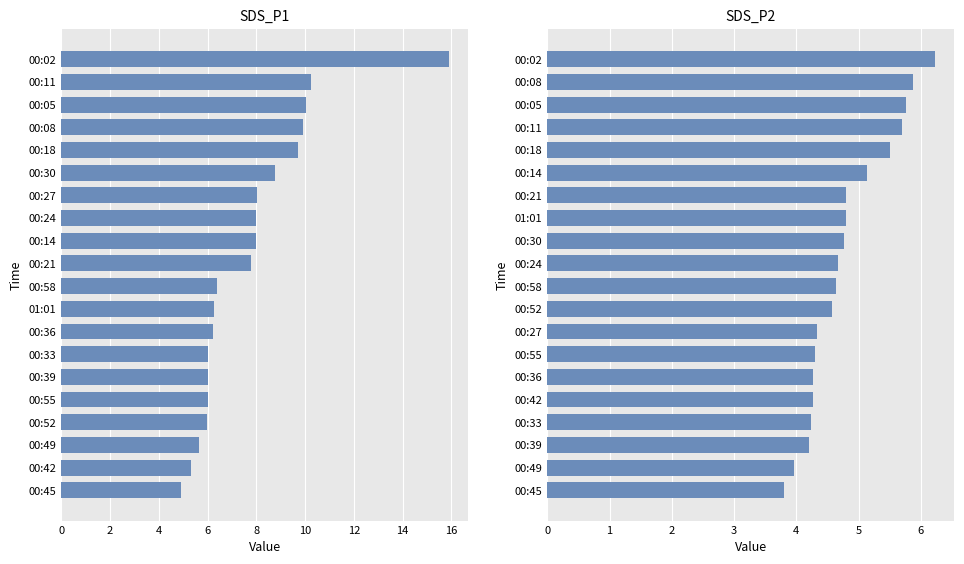

What is the difference between the maximum and minimum values in the SDS_P1 series?

11.0